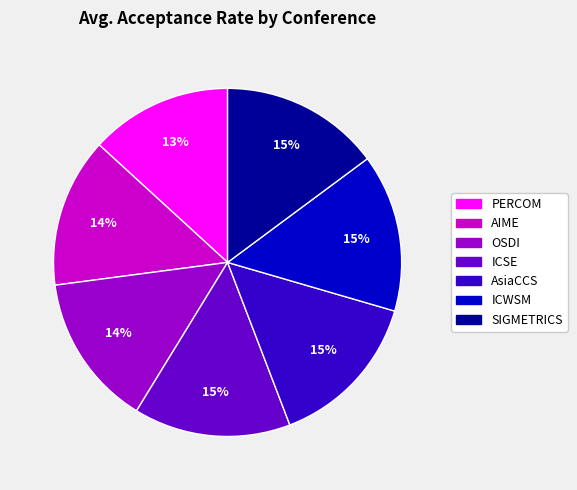

To the nearest percent, what is the difference between the largest and smallest slice percentages?

2%